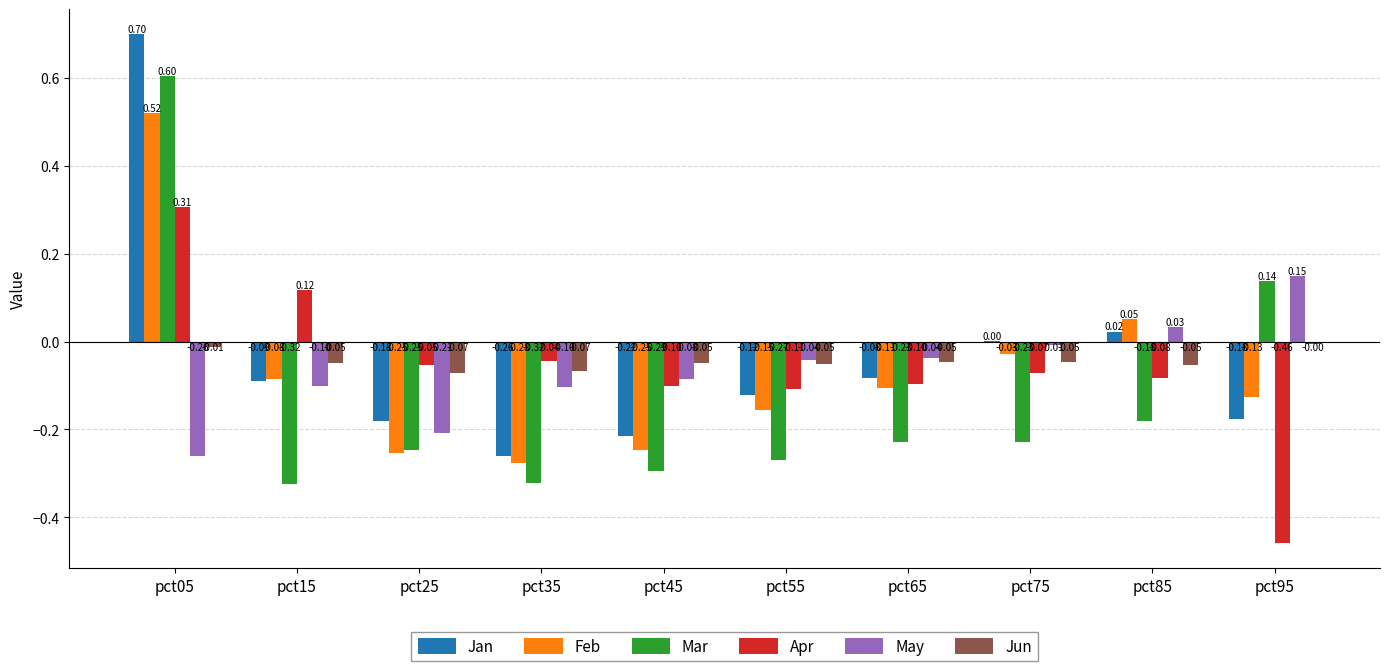

Between pct35 and pct95, which series saw the biggest shift?

Mar